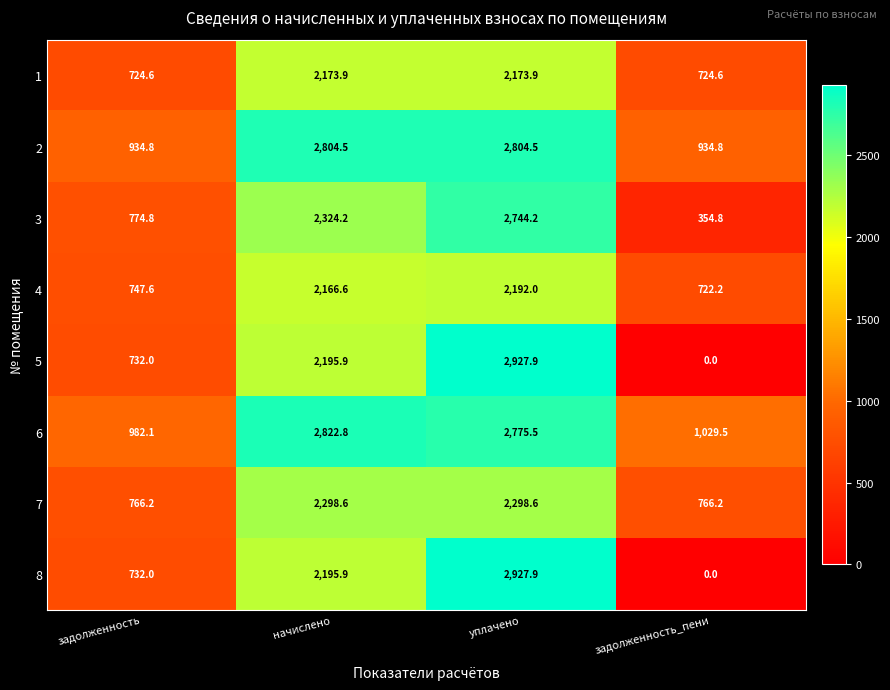

What is the difference between the maximum and second lowest values in the 1 series?

1449.3